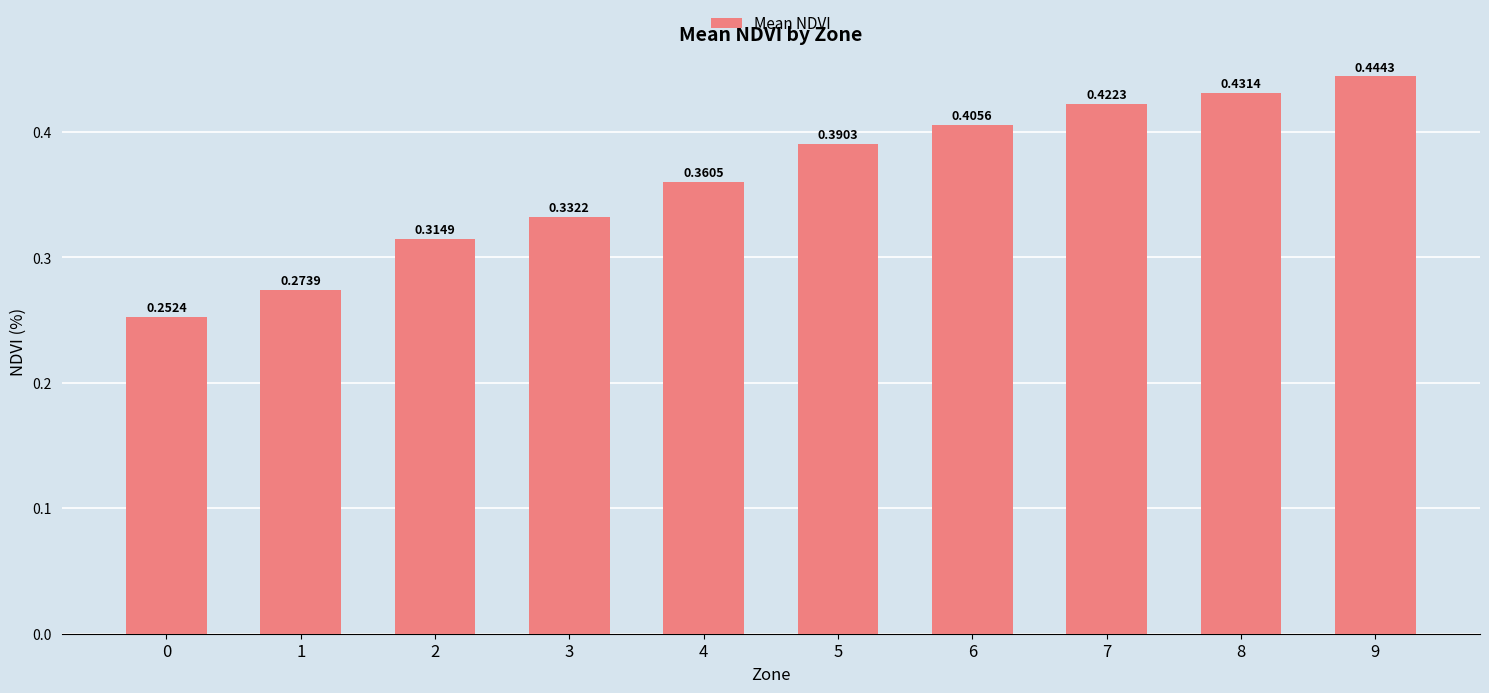

Between 5 and 9, which is larger?

9